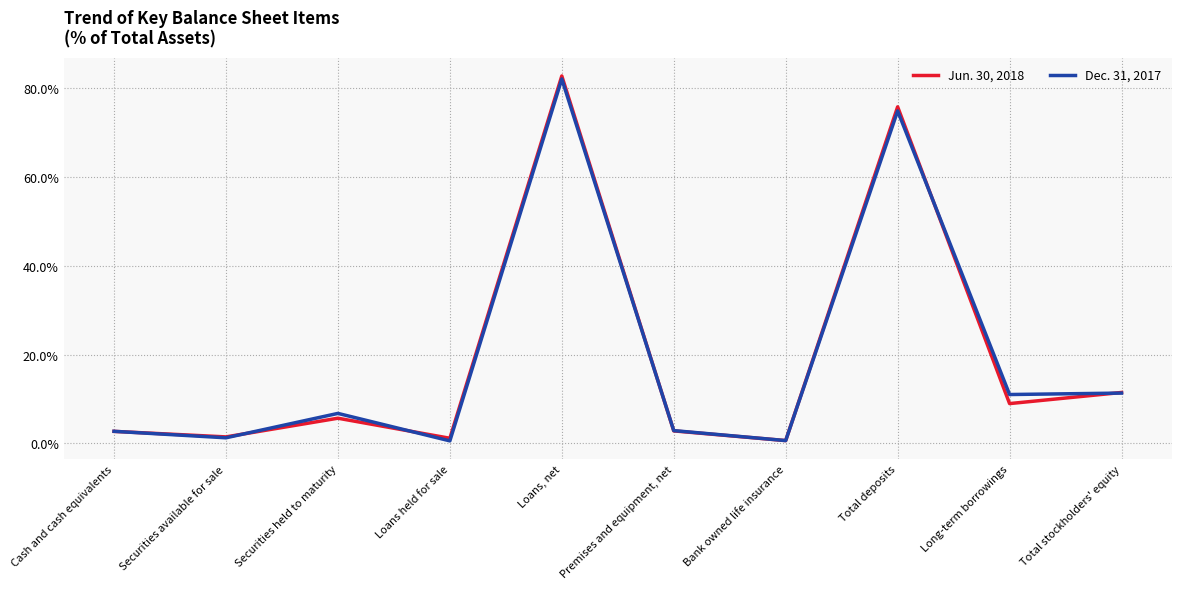

What is the difference between the second highest and second lowest values in the Dec. 31, 2017 series?

74.2